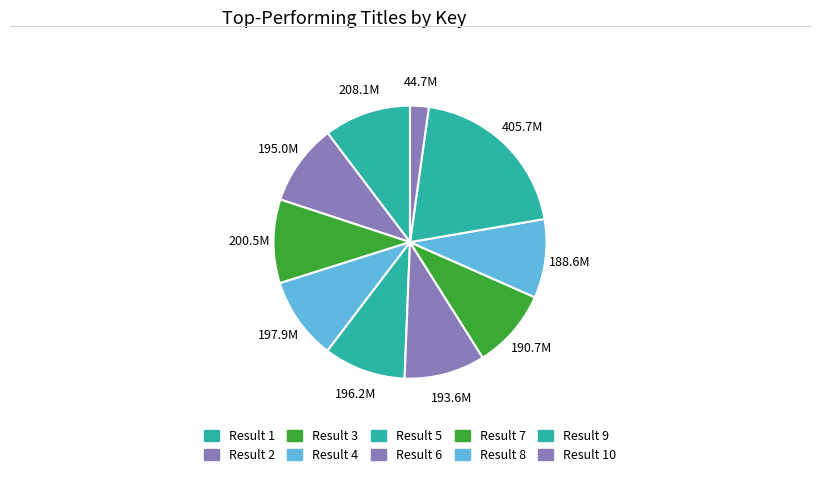

How many segments does this pie chart have?

10